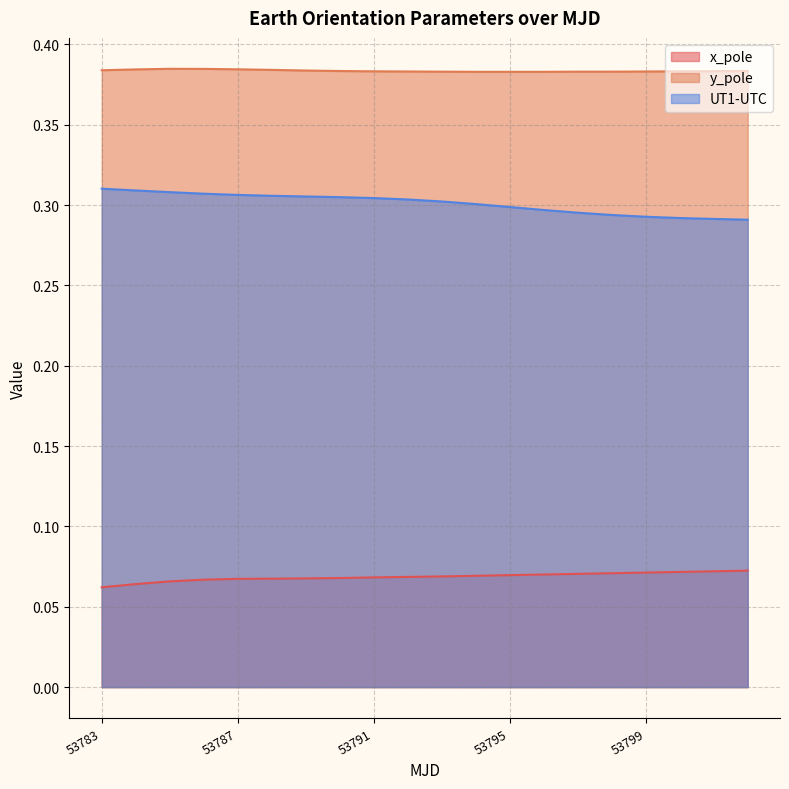

Which series has the widest spread of values?

UT1-UTC